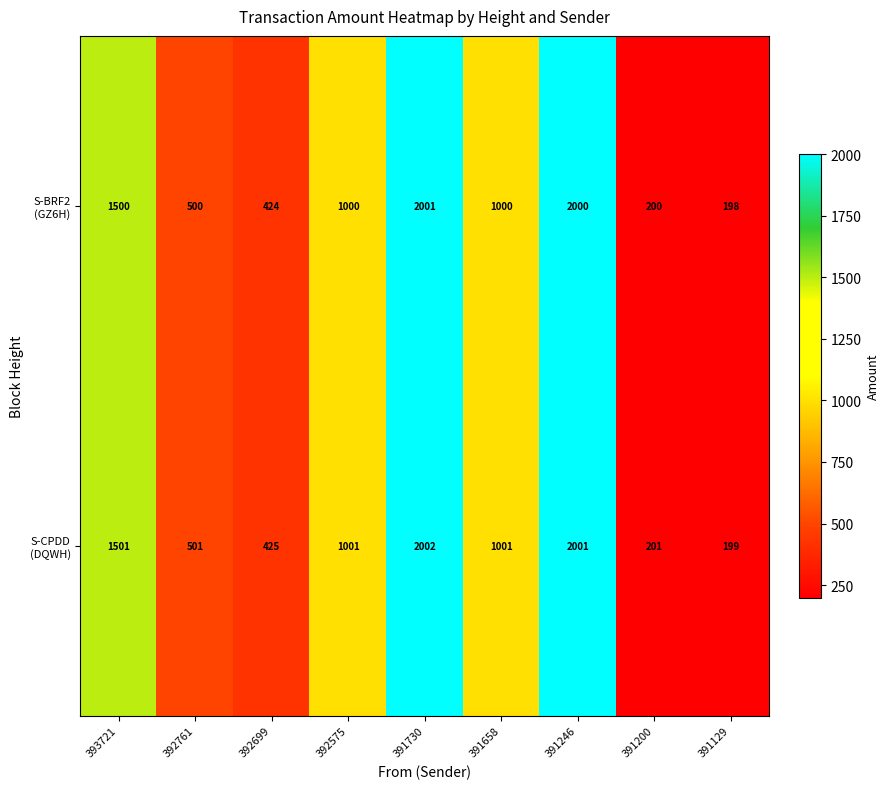

Count the number of categories in the chart.

9